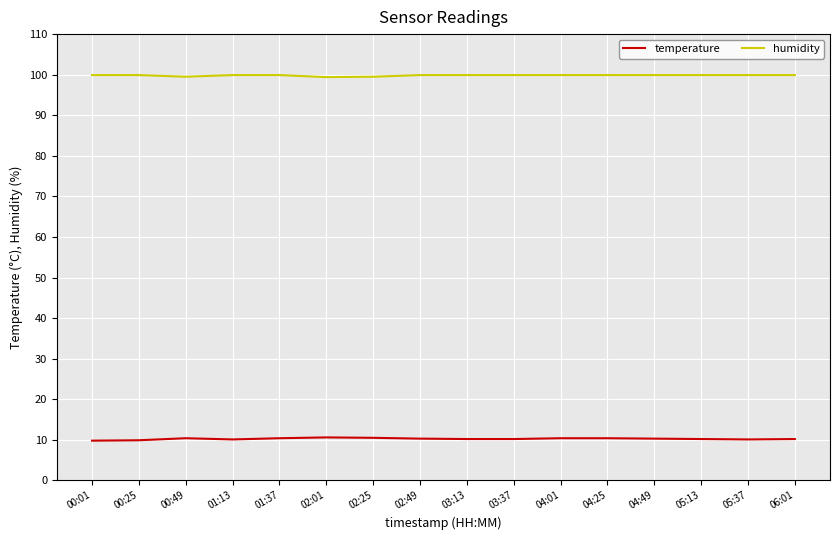

The humidity series shows 159.9 at 01:13. True or false?

False